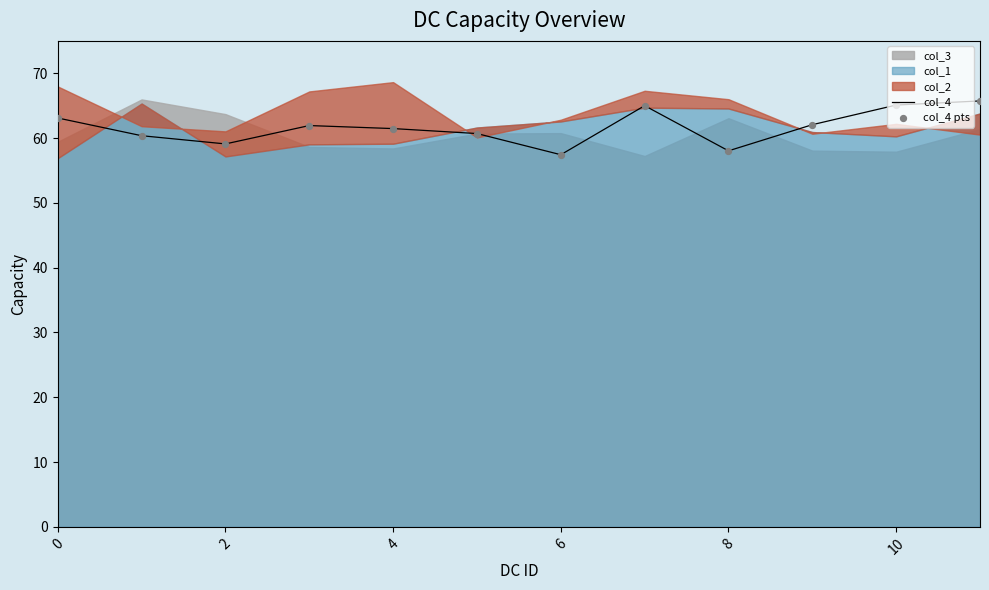

What is the maximum value for col_4?

65.7